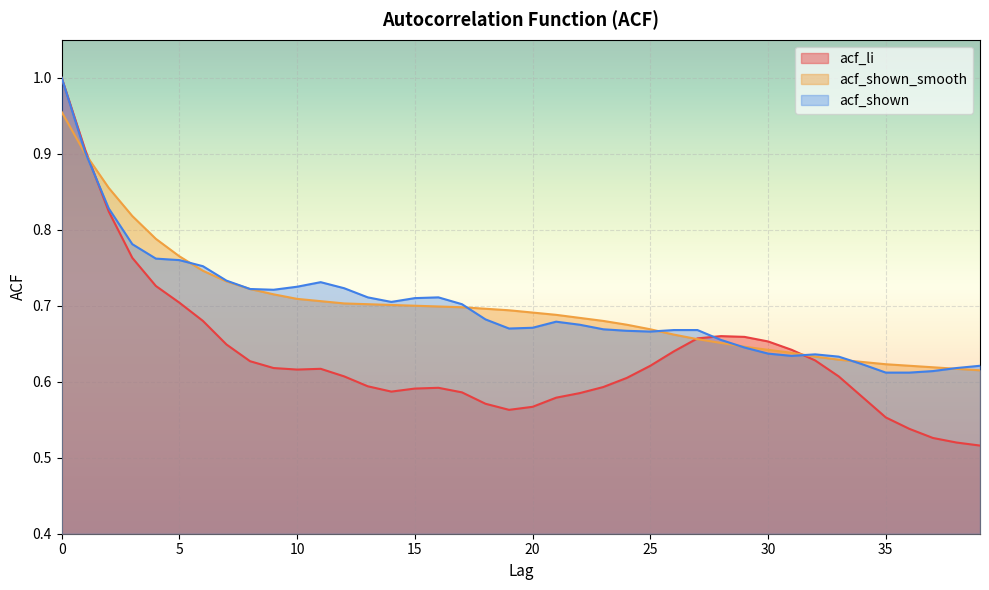

What are all the series names shown in the legend?

acf_li, acf_shown_smooth, acf_shown